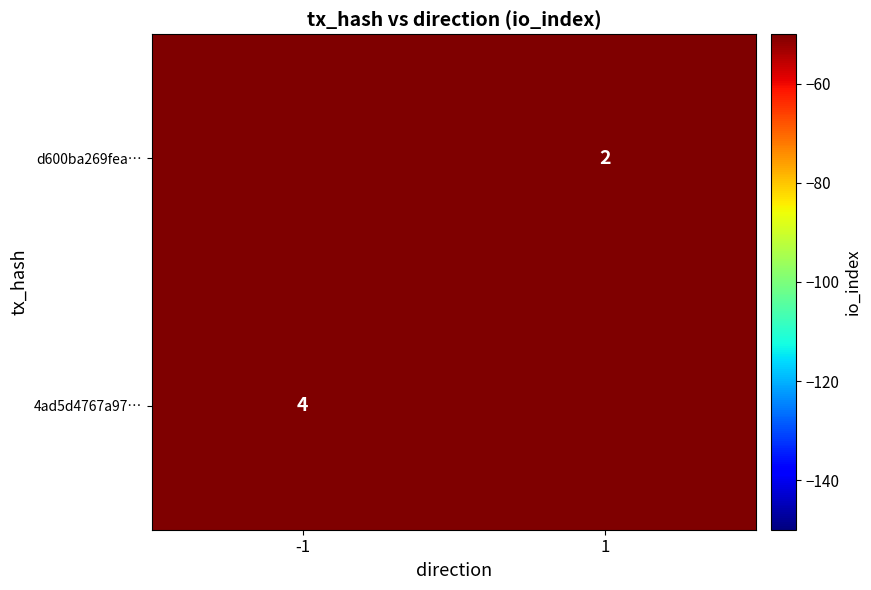

The value of d600ba269fea… at 1 is 2. True or false?

True